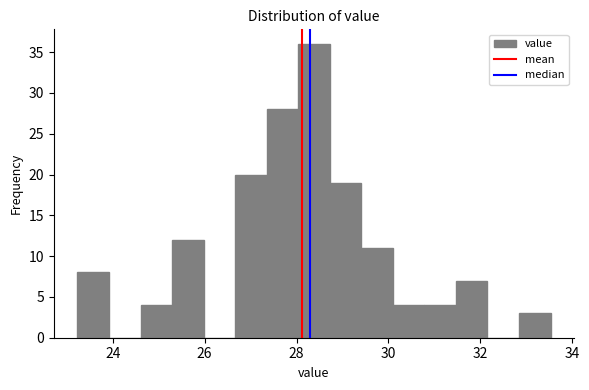

Read against the x-axis, roughly where is the centre of the tallest bar?

28.4